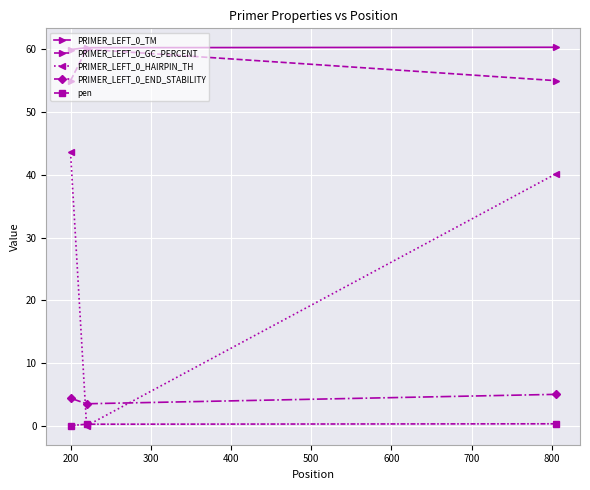

What is the difference between the maximum and second lowest values in the PRIMER_LEFT_0_END_STABILITY series?

0.6